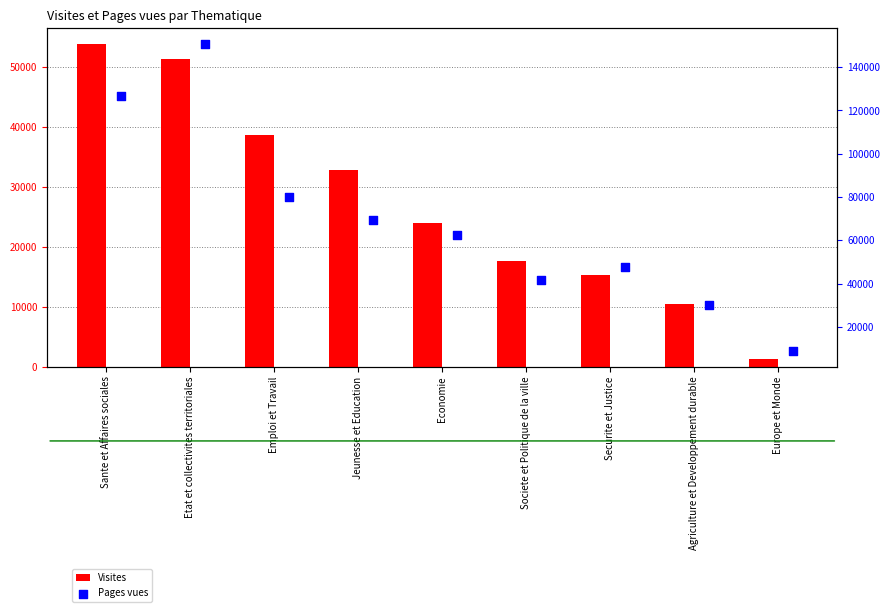

Is the value of Pages vues at Economie greater than the value of Visites at Economie?

Yes